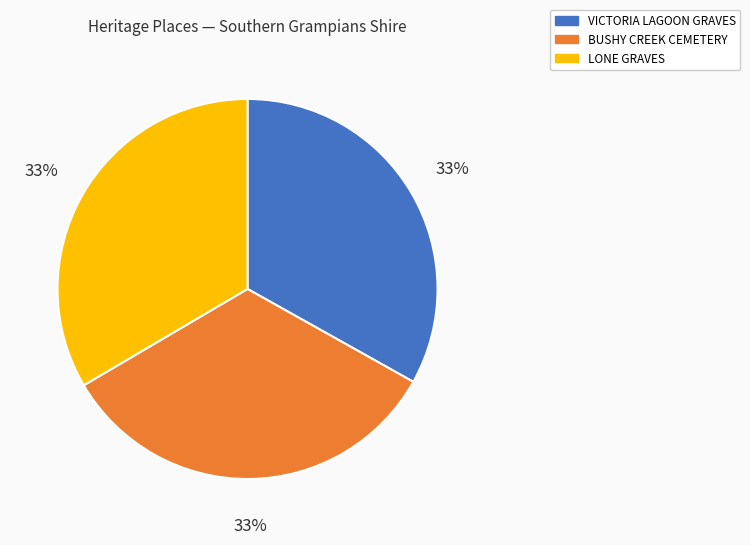

To the nearest percent, what is the average slice percentage?

33%